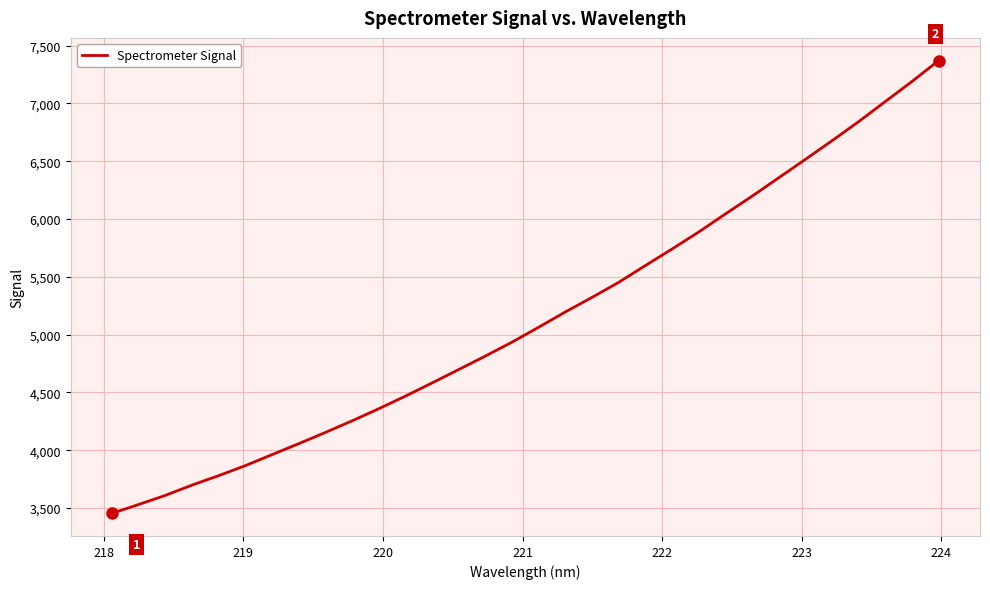

What is the average value?

5147.7